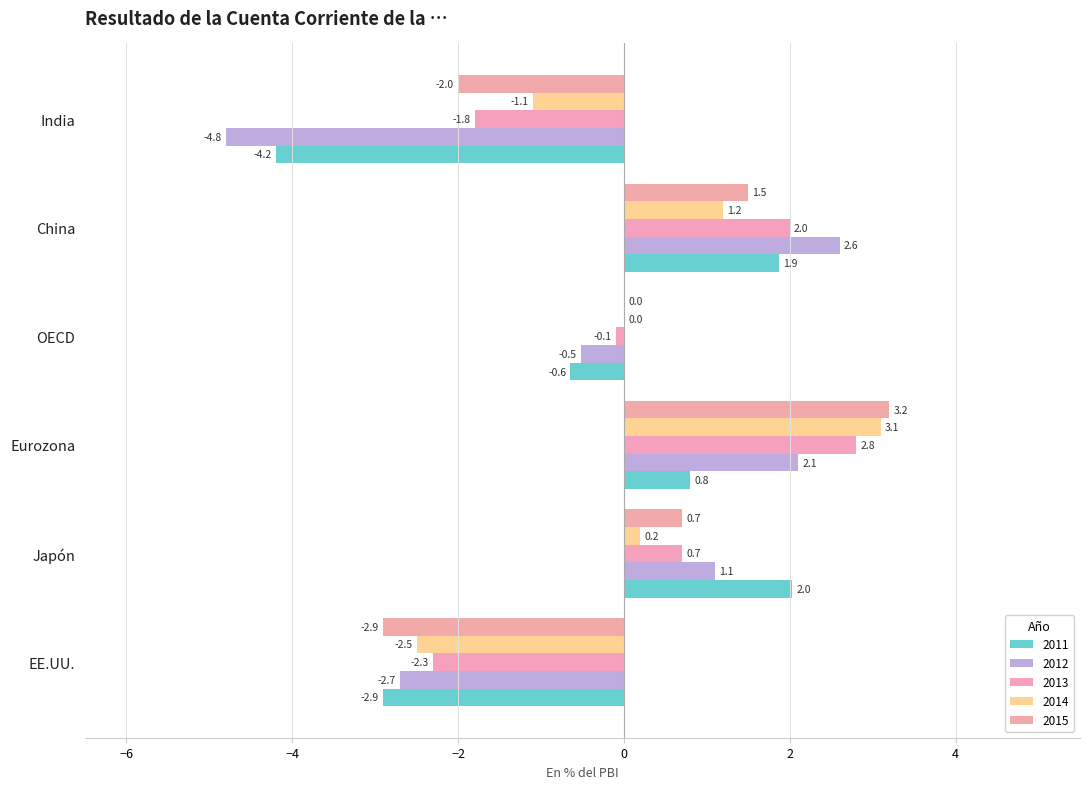

How many positive values does the 2012 series have?

3